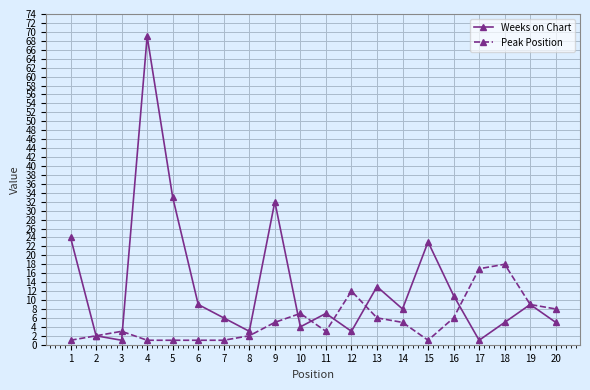

In Weeks on Chart, how many points are lower than both neighbors (excluding endpoints)?

6